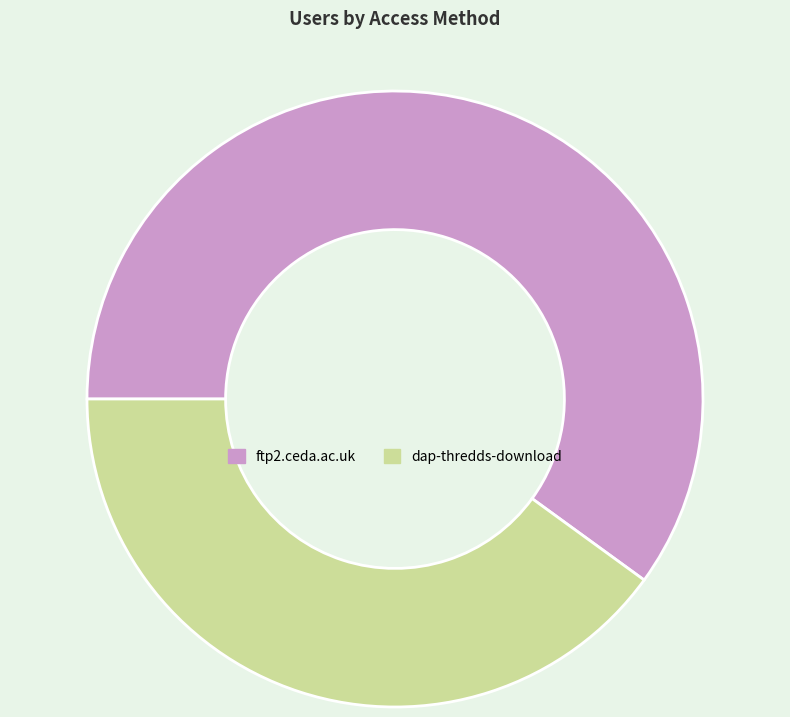

Is there any slice that represents more than half of the pie?

Yes